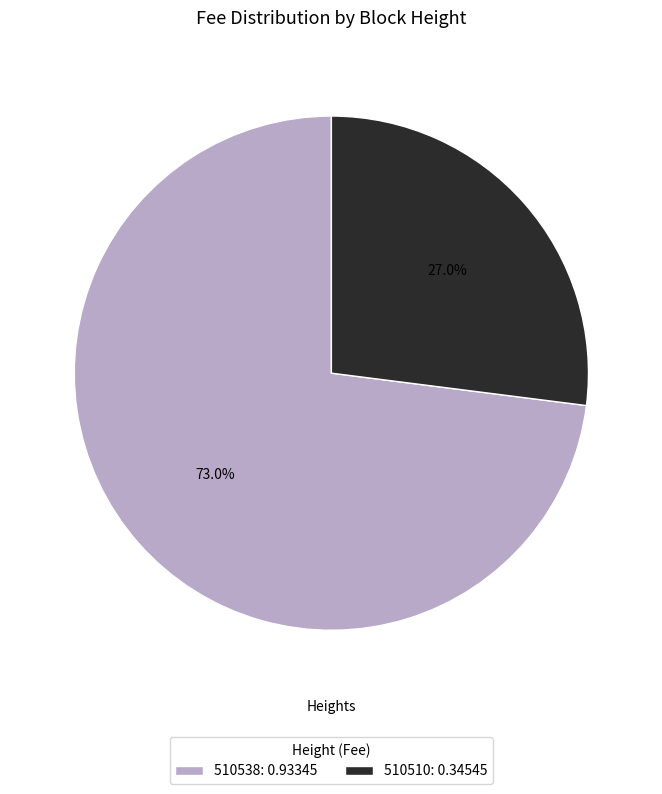

What is the smallest slice in the pie chart?

510510